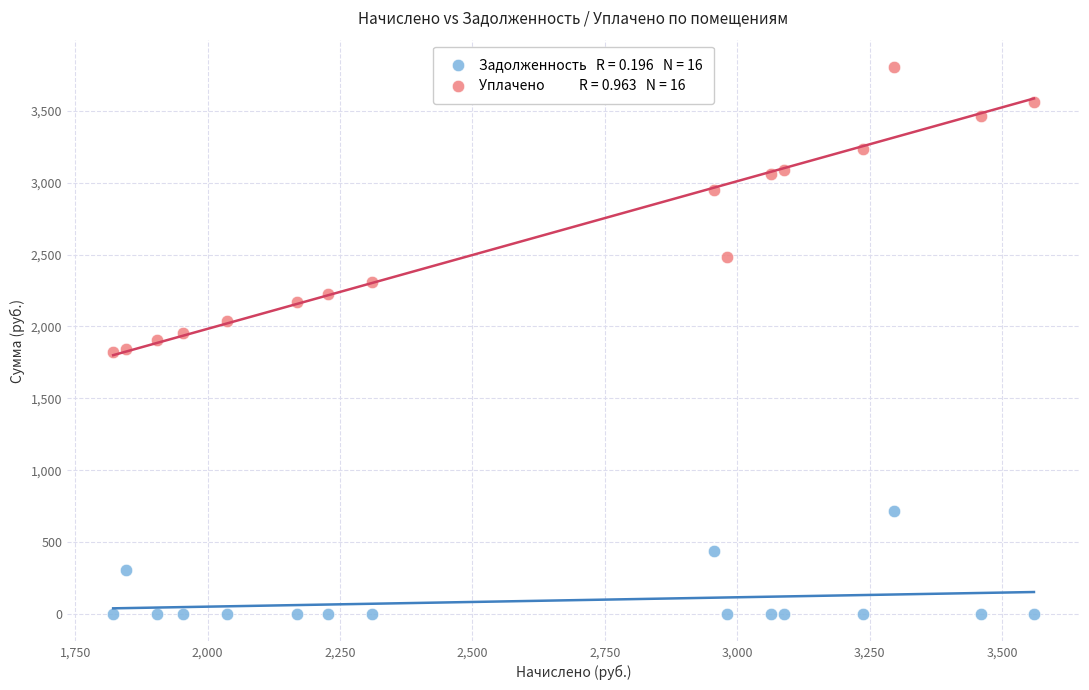

Across all data points, what is the range of Y values (max minus min)?

3804.9